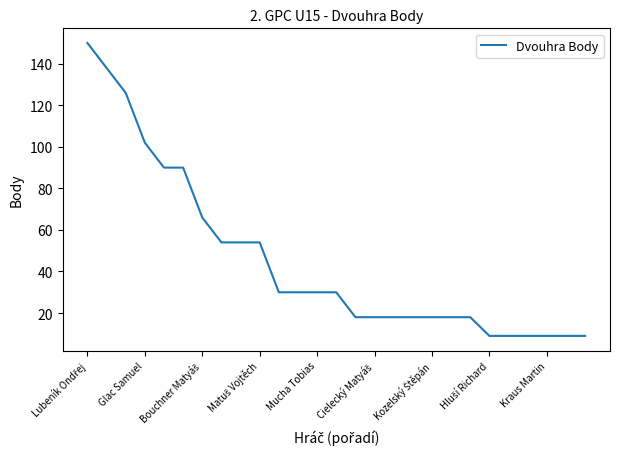

Reading left to right, extract all data points from this chart.

150	138	126	102	90	90	66	54	54	54	30	30	30	30	18	18	18	18	18	18	18	9	9	9	9	9	9